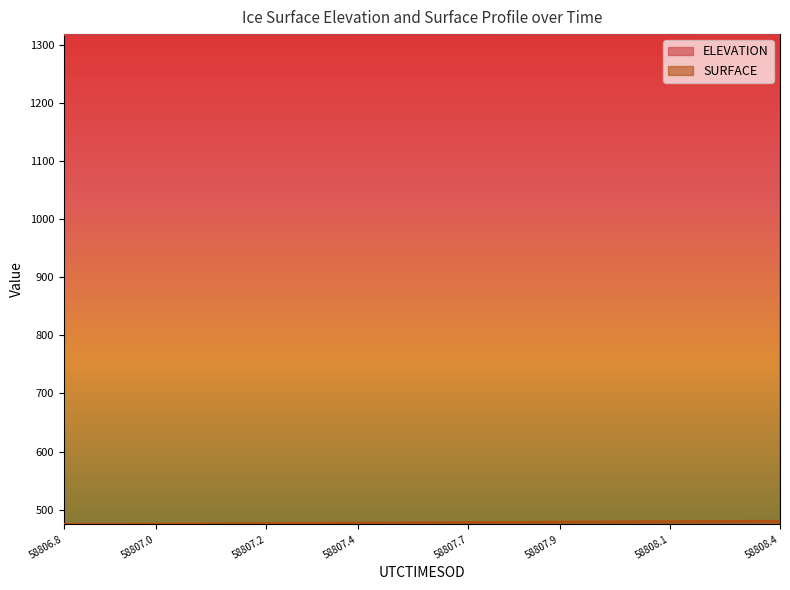

What is the spread (max minus min) of values at 58808.1?

836.7